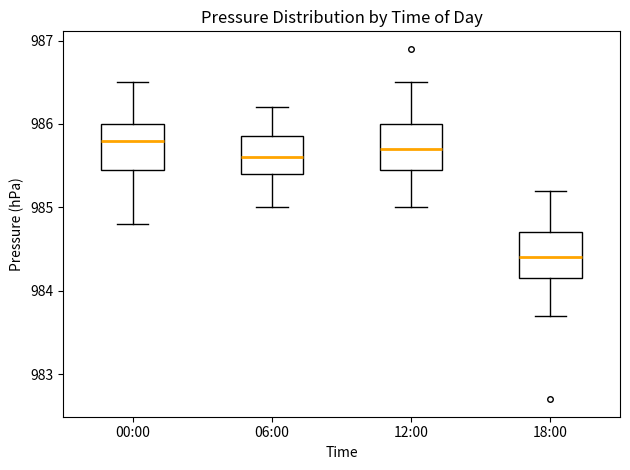

Reading left to right, transcribe this box plot: for each box, give where its median line is, the range the box spans, and where its two whiskers end, as read against the y-axis. The values are not printed on the chart, so give them approximately, as read against the axis.

00:00: median 985.8, box 985.5 to 986.0, whiskers 984.8 to 986.5
06:00: median 985.6, box 985.4 to 985.9, whiskers 985.0 to 986.2
12:00: median 985.7, box 985.5 to 986.0, whiskers 985.0 to 986.5
18:00: median 984.4, box 984.2 to 984.7, whiskers 983.7 to 985.2